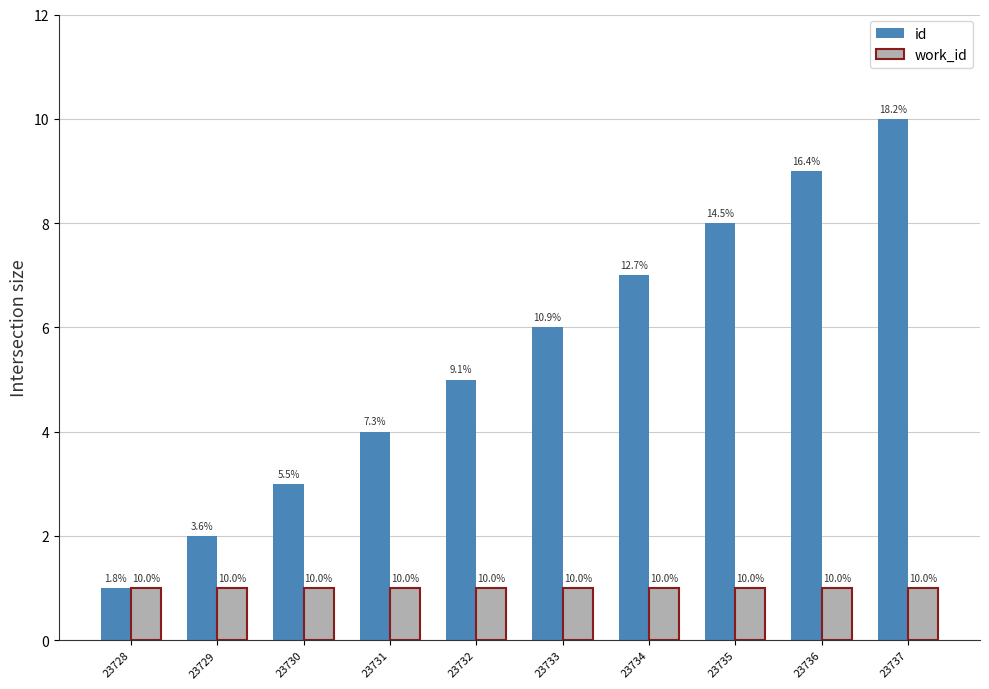

How many series are shown in this chart?

2